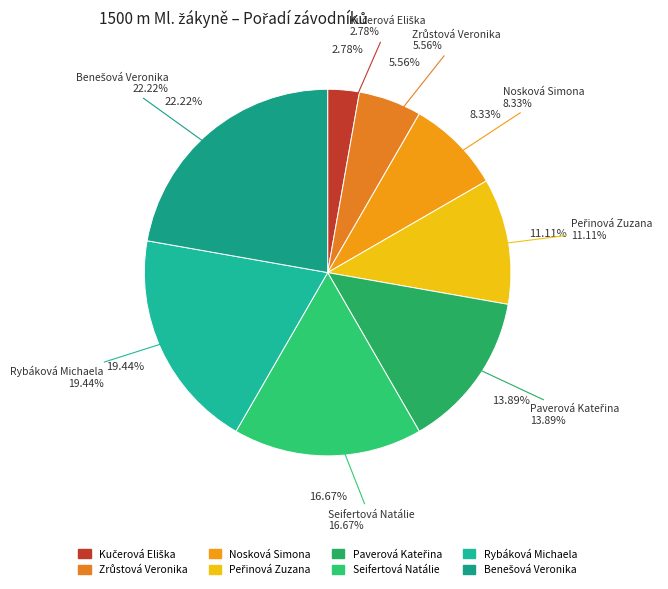

Rank the categories by value from lowest to highest.

Kučerová Eliška, Zrůstová Veronika, Nosková Simona, Peřinová Zuzana, Paverová Kateřina, Seifertová Natálie, Rybáková Michaela, Benešová Veronika